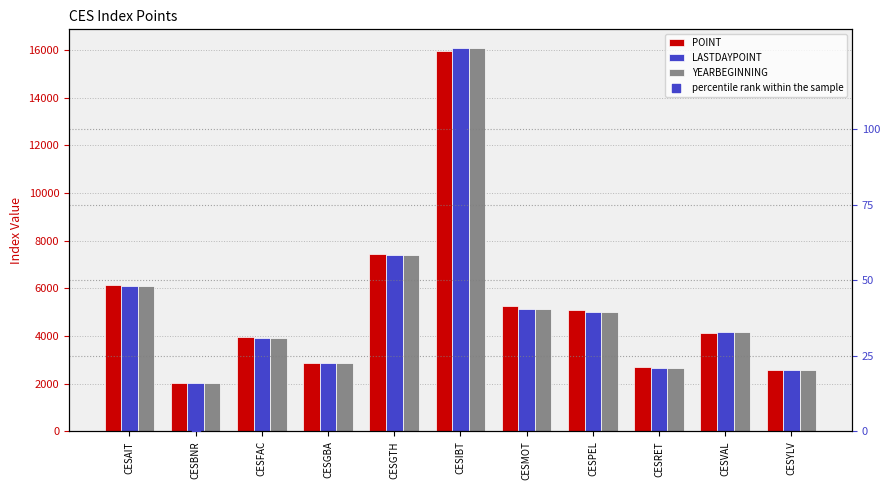

Which series has the largest Y range (max minus min)?

LASTDAYPOINT